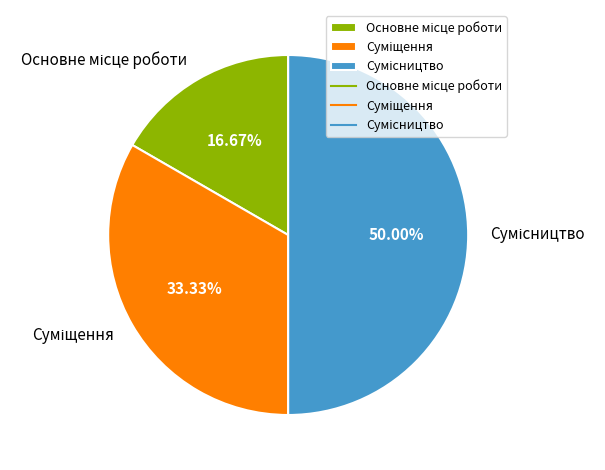

Which slice is the largest?

Сумісництво